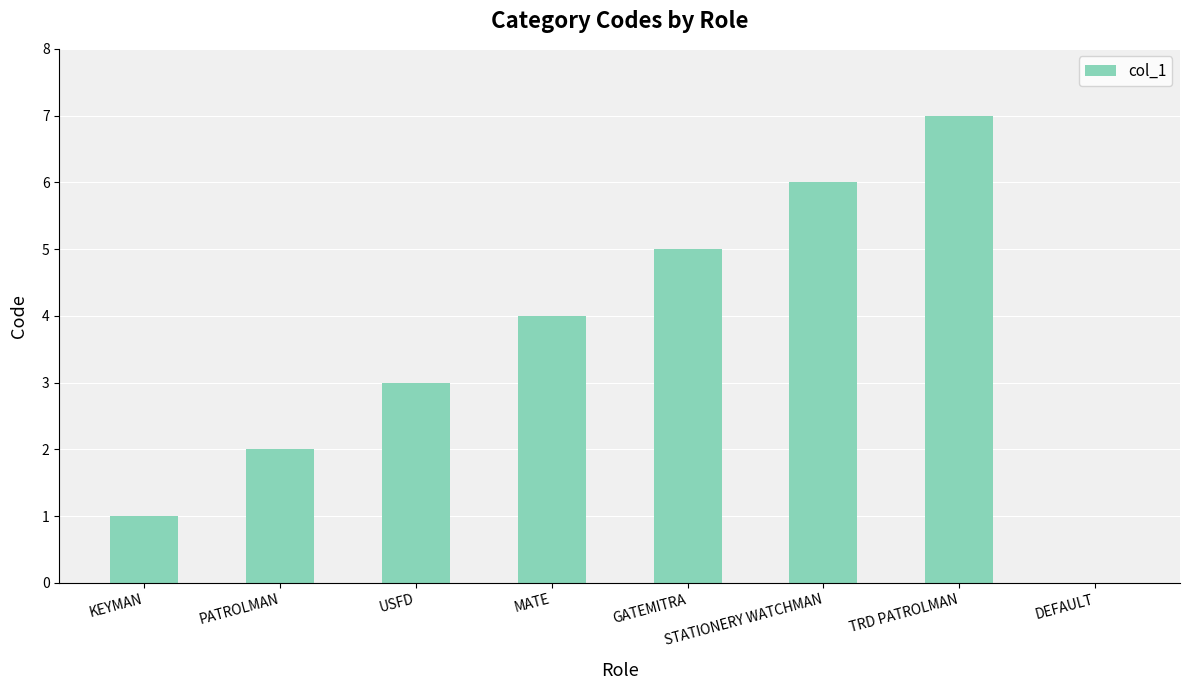

What is the average value?

4